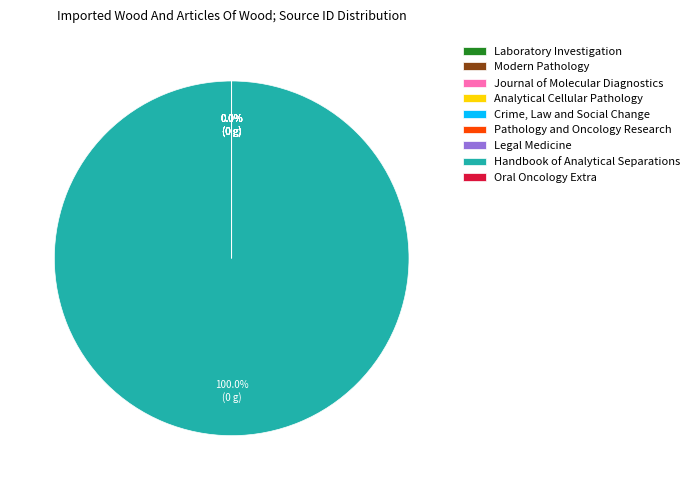

Rank the categories by value from lowest to highest.

Pathology and Oncology Research, Journal of Molecular Diagnostics, Modern Pathology, Crime, Law and Social Change, Laboratory Investigation, Legal Medicine, Analytical Cellular Pathology, Oral Oncology Extra, Handbook of Analytical Separations